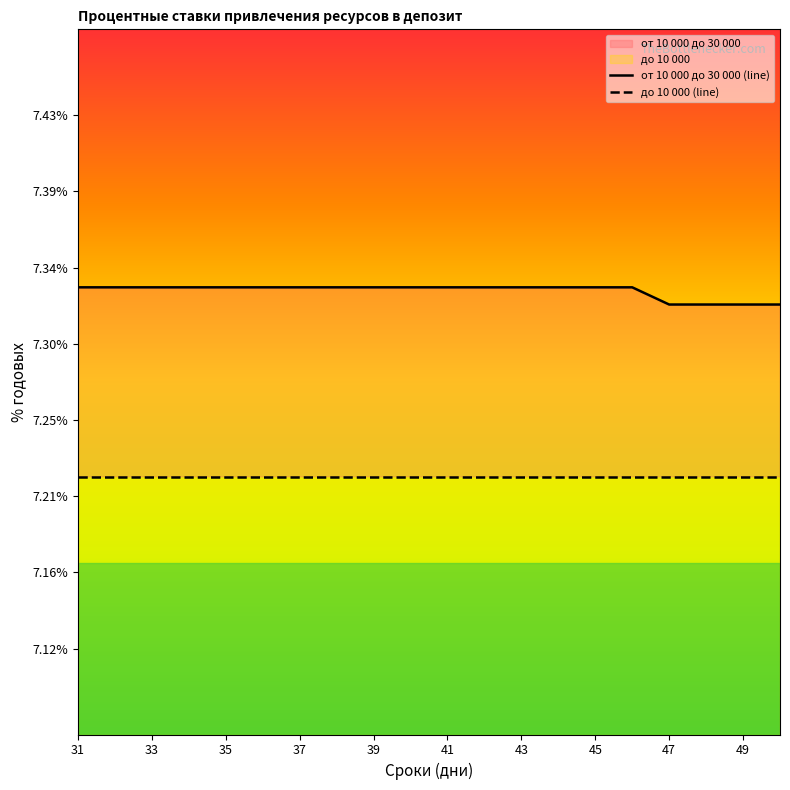

Rank the series at 33 from highest to lowest value.

от 10 000 до 30 000 (line), до 10 000 (line)